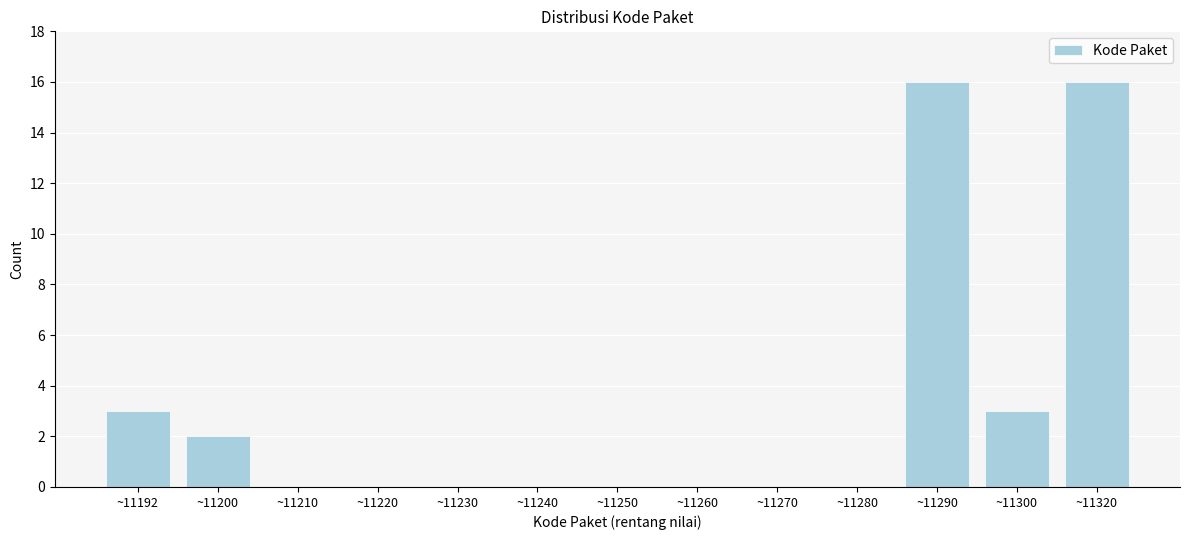

Reading right to left, transcribe all the data shown in this chart.

~11320=16	~11300=3	~11290=16	~11280=0	~11270=0	~11260=0	~11250=0	~11240=0	~11230=0	~11220=0	~11210=0	~11200=2	~11192=3